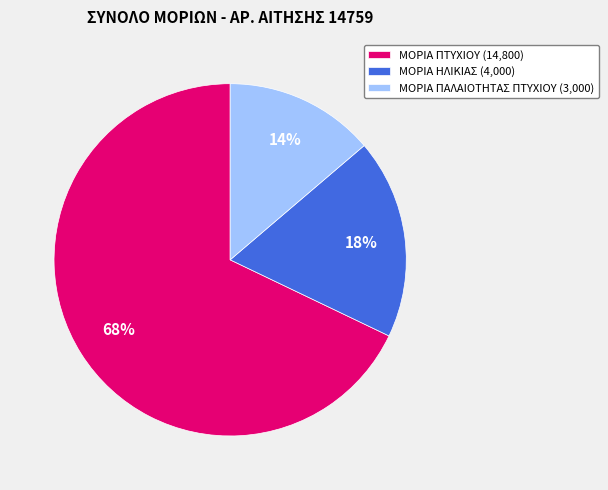

Approximately how many times larger is the value at ΜΟΡΙΑ ΗΛΙΚΙΑΣ (4,000) compared to ΜΟΡΙΑ ΠΤΥΧΙΟΥ (14,800)?

0.3